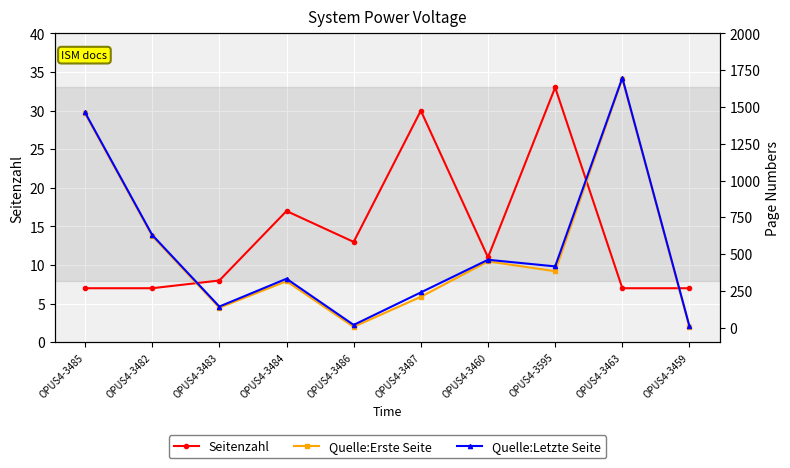

Between OPUS4-3483 and OPUS4-3460, which series saw the biggest shift?

Quelle:Letzte Seite